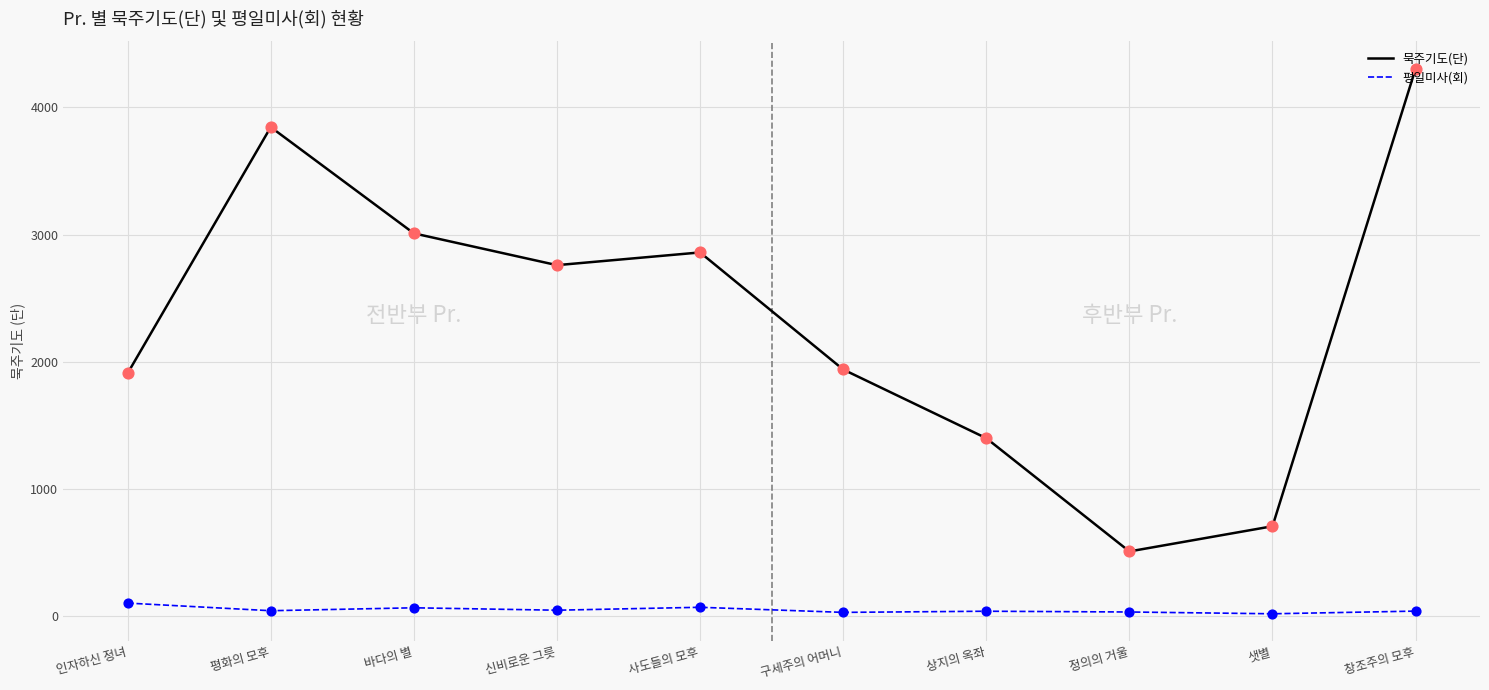

Which series has the largest range (max minus min)?

묵주기도(단)